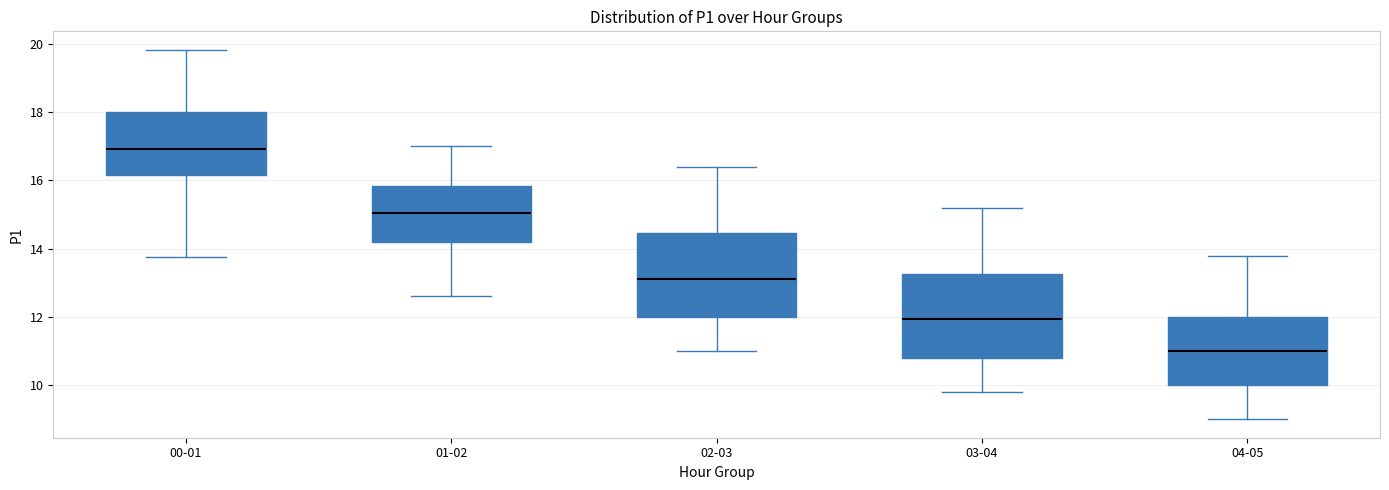

Reading left to right, read every box against the y-axis: the position of its median line, the range the box covers, and the ends of its whiskers. The values are not printed on the chart, so give them approximately, as read against the axis.

00-01: median 17.0, box 16.2 to 18.0, whiskers 13.8 to 19.8
01-02: median 15.0, box 14.2 to 15.8, whiskers 12.6 to 17.0
02-03: median 13.2, box 12.0 to 14.4, whiskers 11.0 to 16.4
03-04: median 12.0, box 10.8 to 13.2, whiskers 9.8 to 15.2
04-05: median 11.0, box 10.0 to 12.0, whiskers 9.0 to 13.8